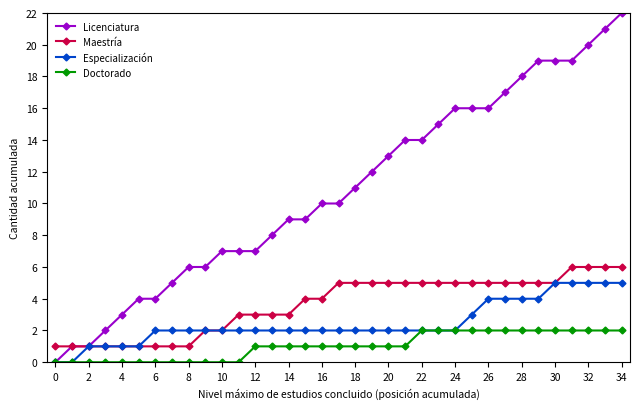

Which series has the largest total across all categories?

Licenciatura